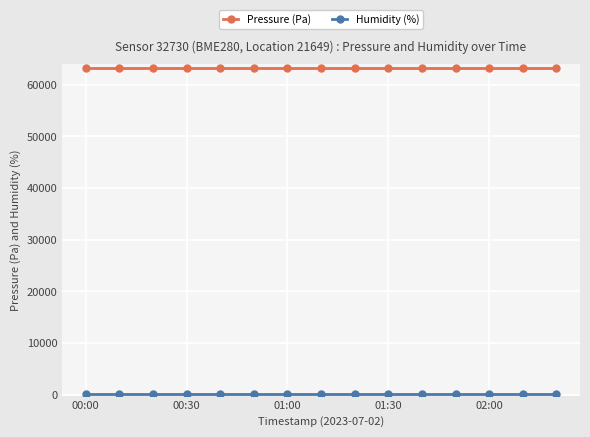

What is the average value of the Pressure (Pa) series?

63289.1